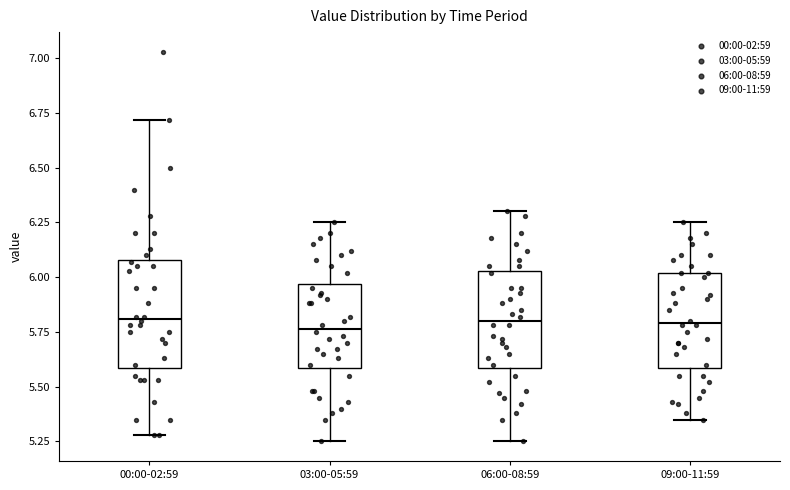

Which box is the tallest, from its lower edge to its upper edge?

00:00-02:59